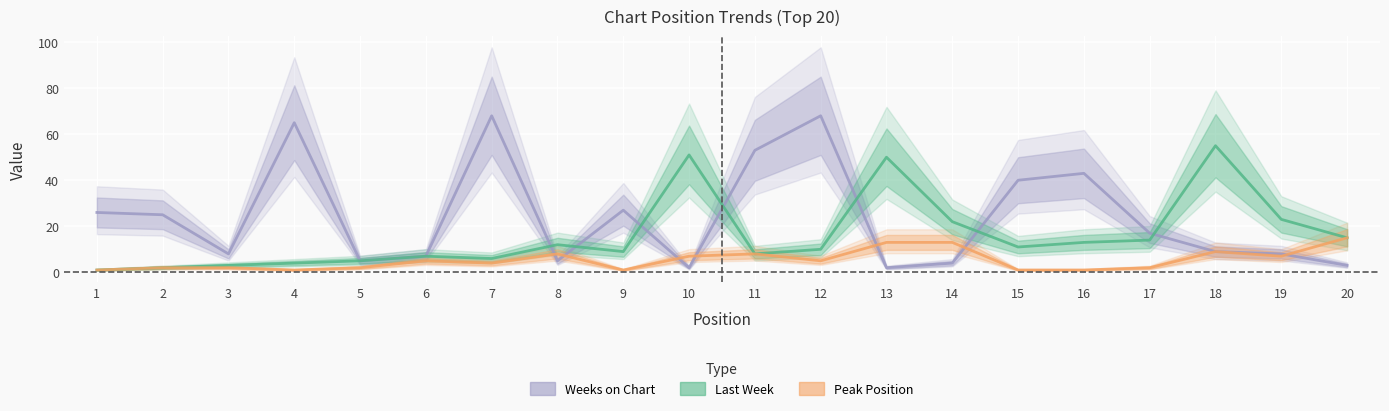

Does the chart display data point markers on the line(s)?

No